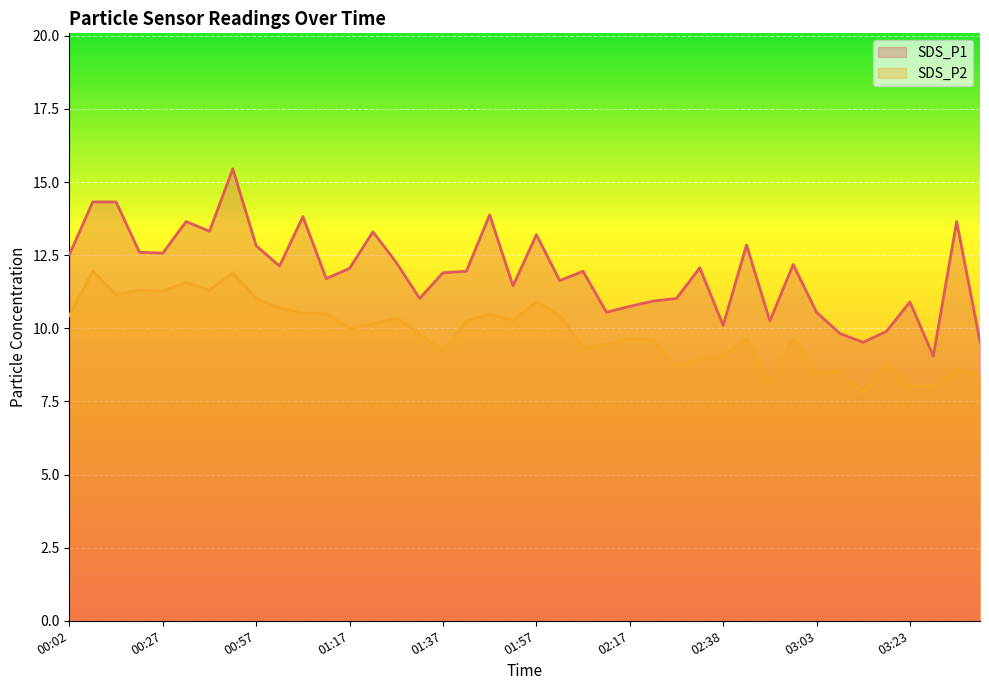

List the series in order of their overall mean, highest first.

SDS_P1, SDS_P2